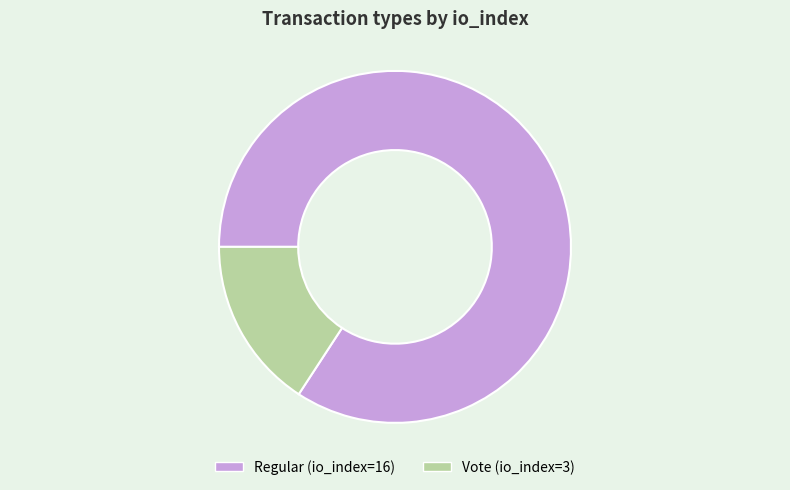

Combined, do Regular and Vote account for over 50%?

Yes